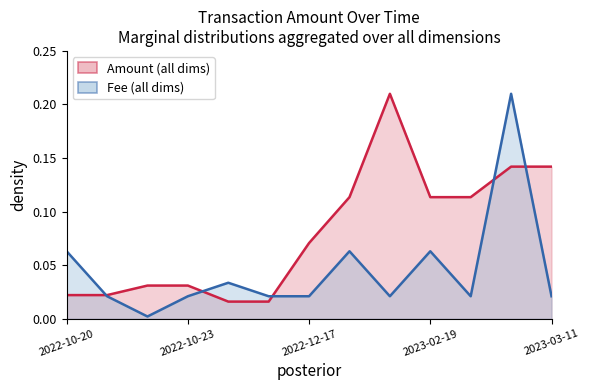

Count the number of data series in this chart.

2